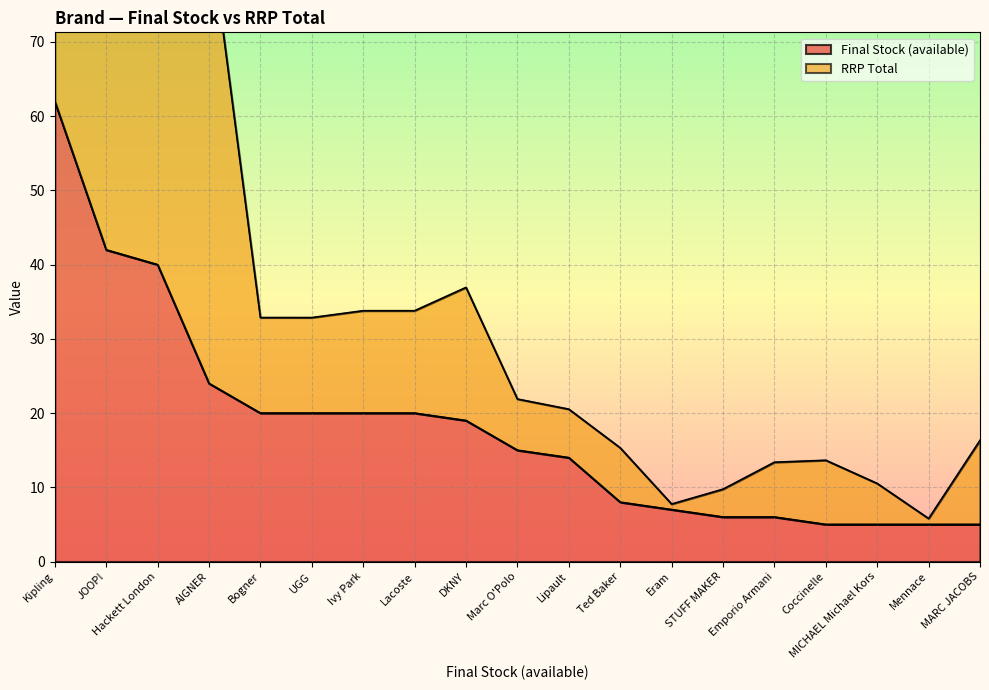

What is the difference between the second highest and minimum values?

37